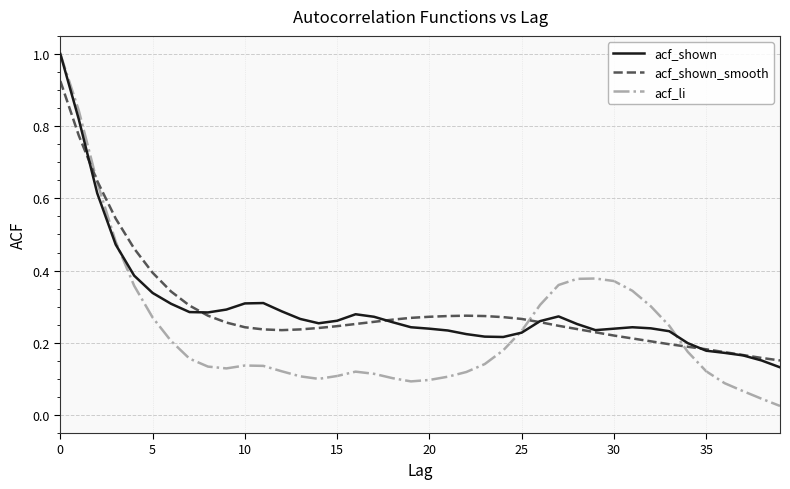

What is the greatest value displayed?

1.0